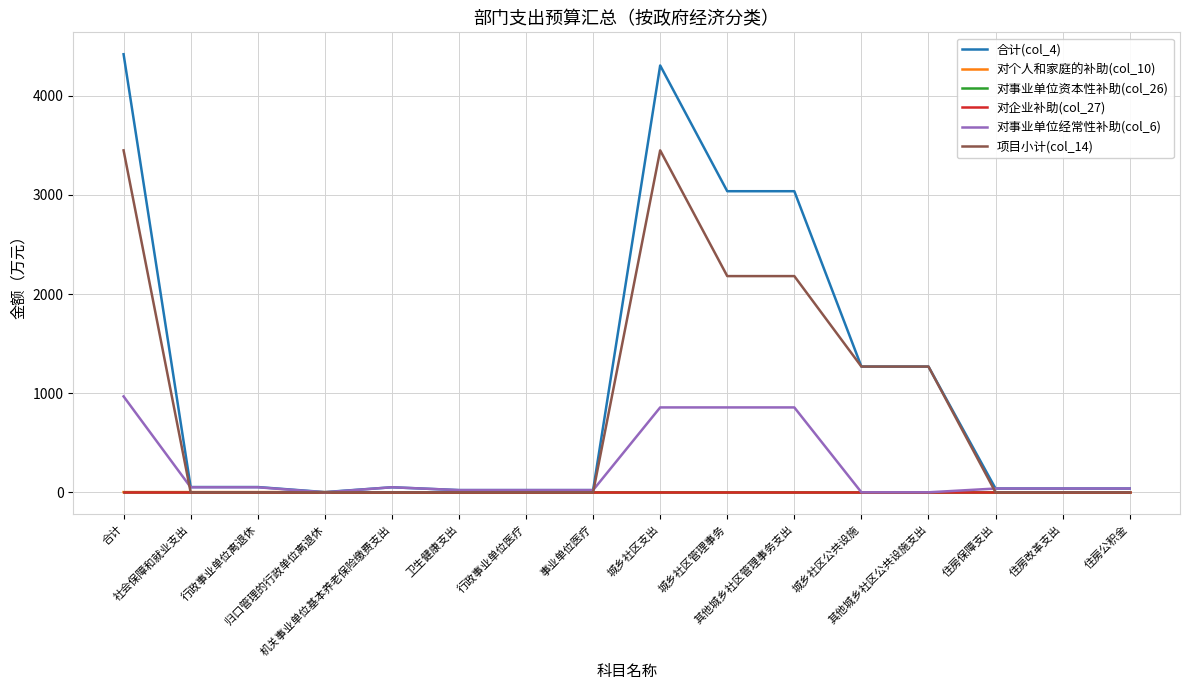

What is the total value across all series at 其他城乡社区管理事务支出?

6076.2